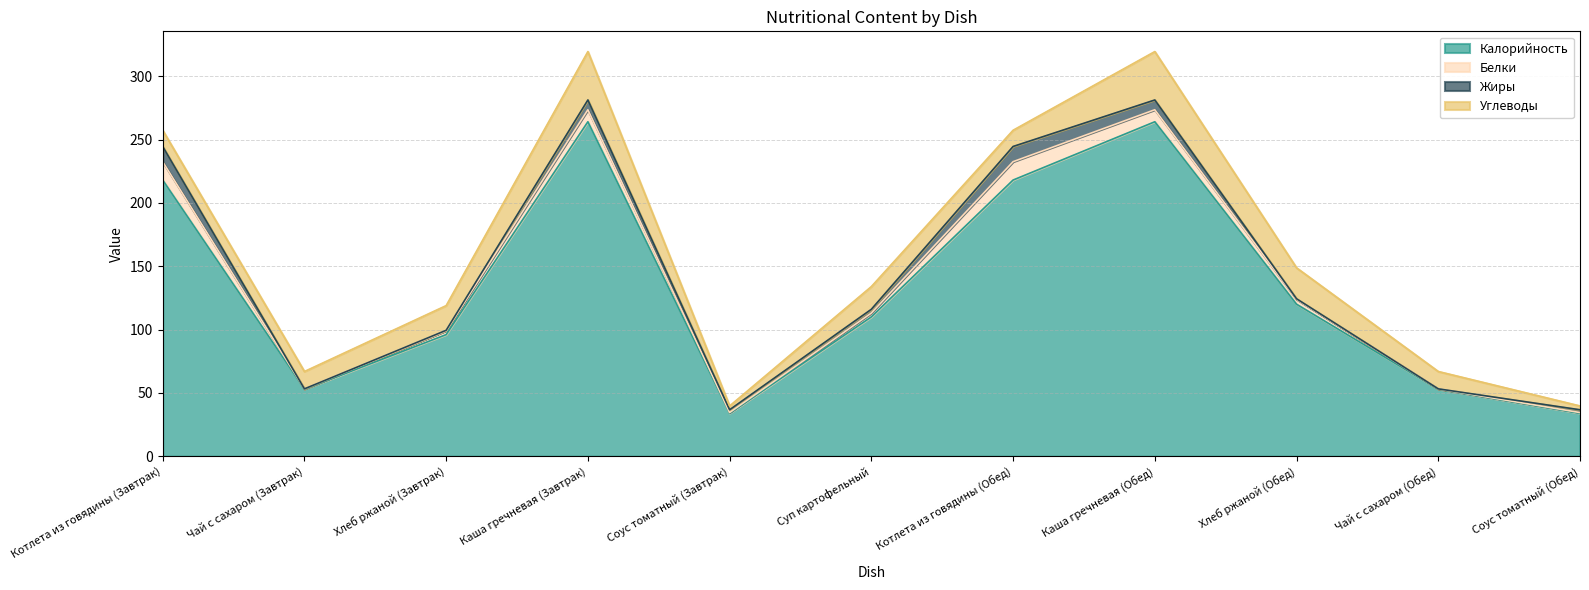

Read the Белки value at Котлета из говядины (Обед).

14.5